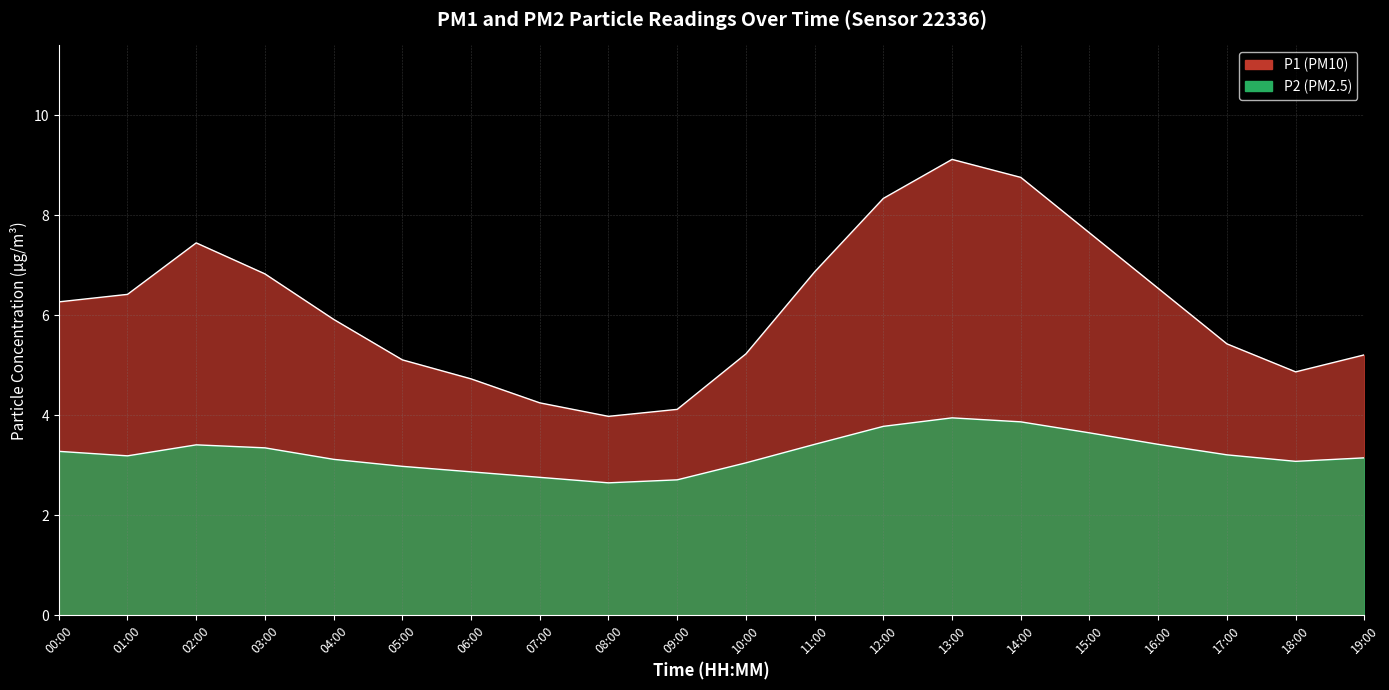

What is the sum of all P2 values?

64.9